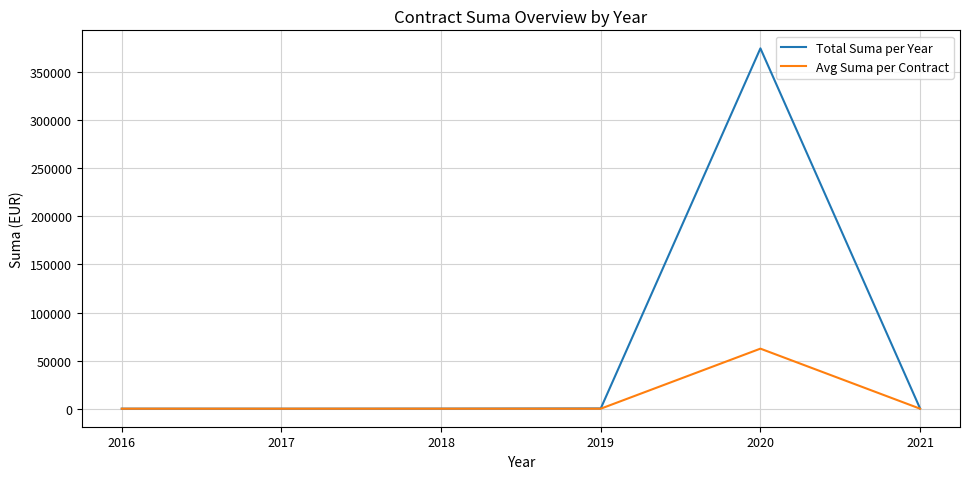

What is the sum of all Total Suma per Year values?

375448.8